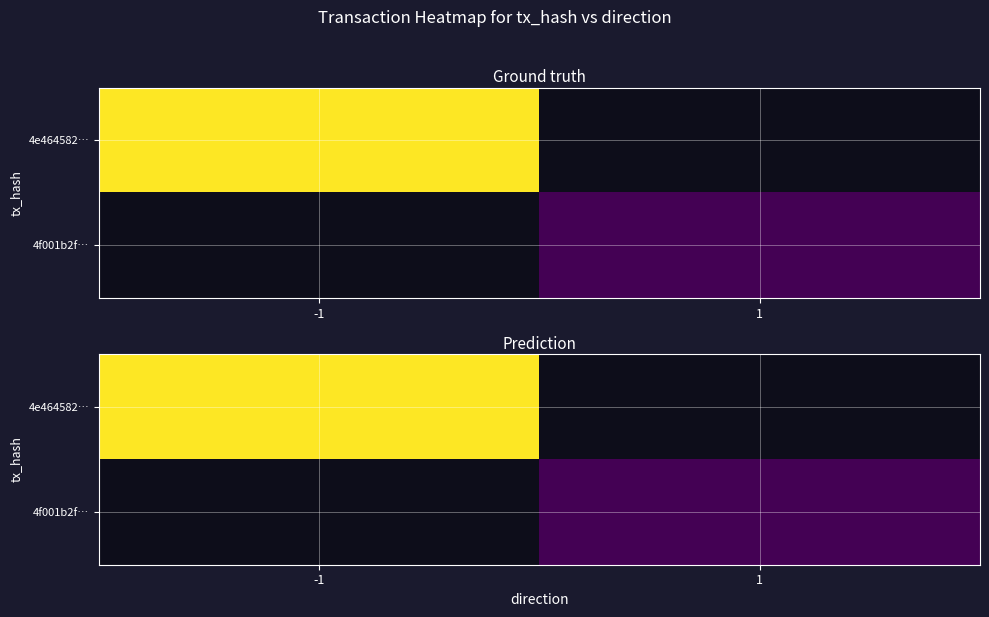

Which category has the highest value in the 4e464582… series?

-1